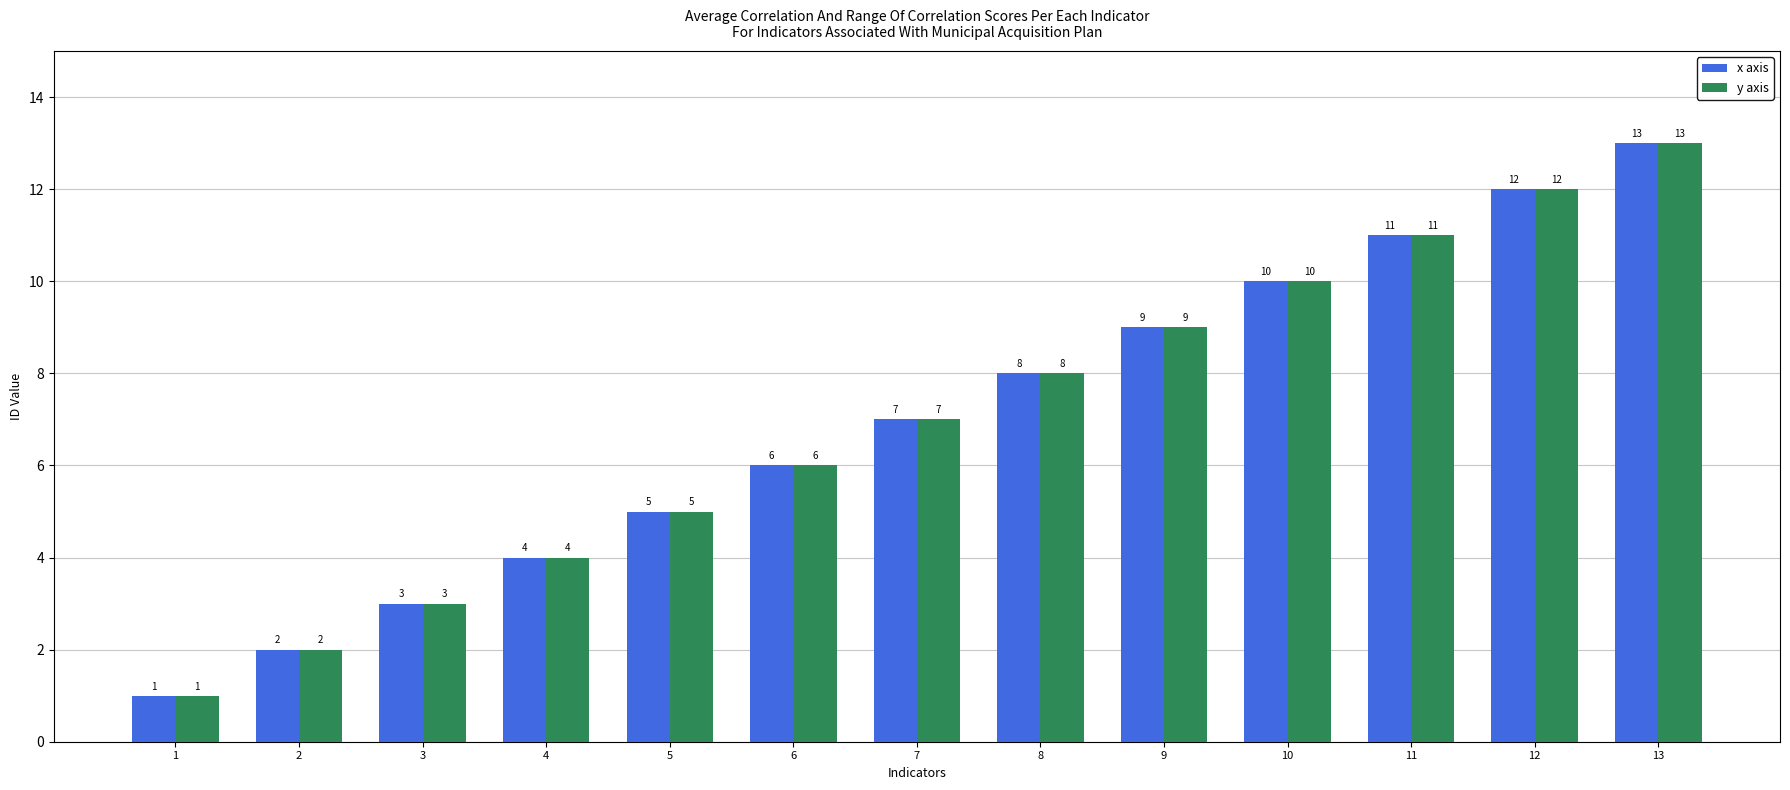

Which category has the highest value across all series?

13